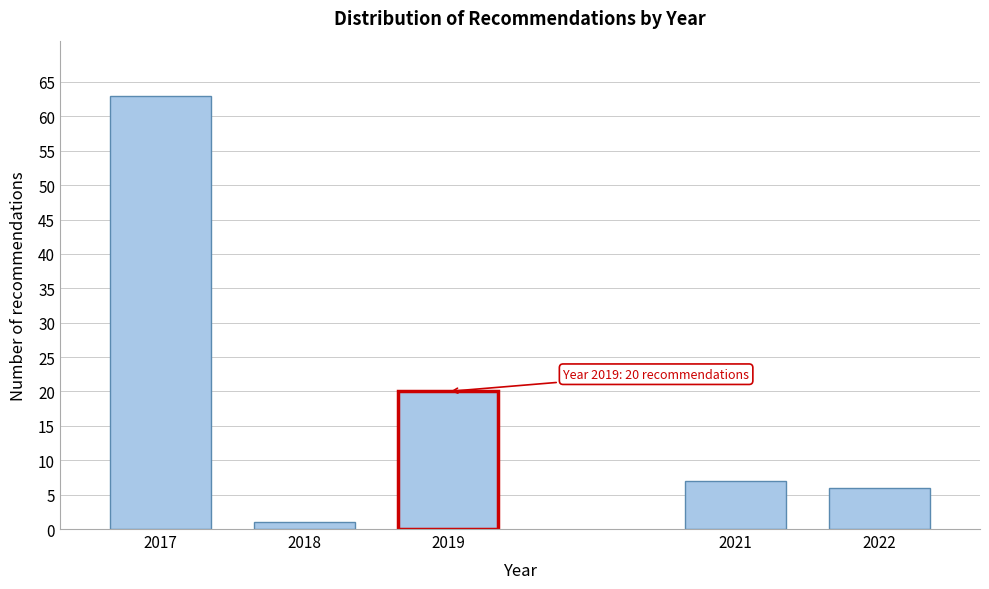

Reading left to right, list all the values displayed in this chart.

2017=63	2018=1	2019=20	2021=7	2022=6